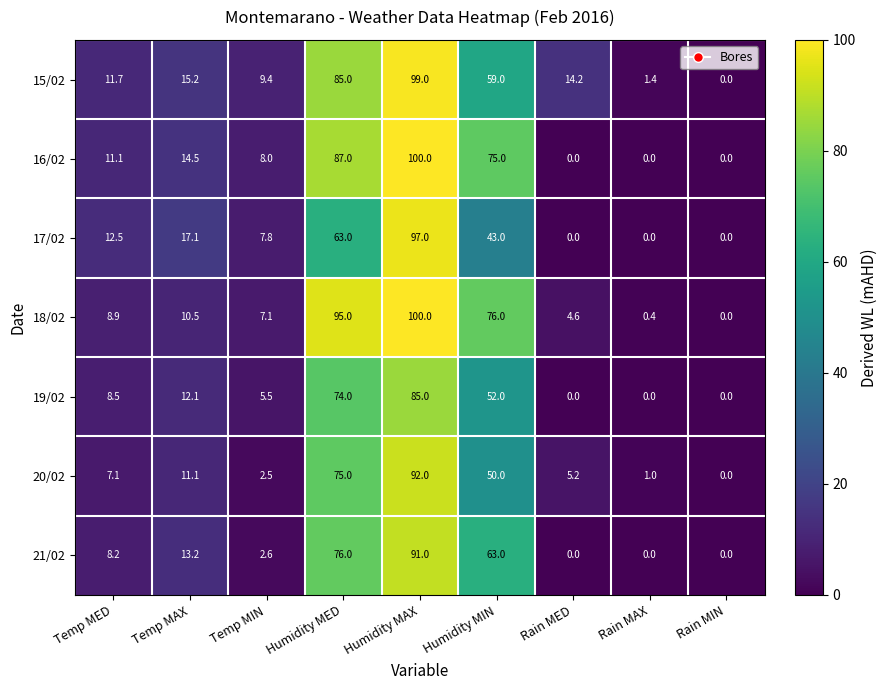

Is it true that 16/02 equals 0.0 at Rain MAX?

True